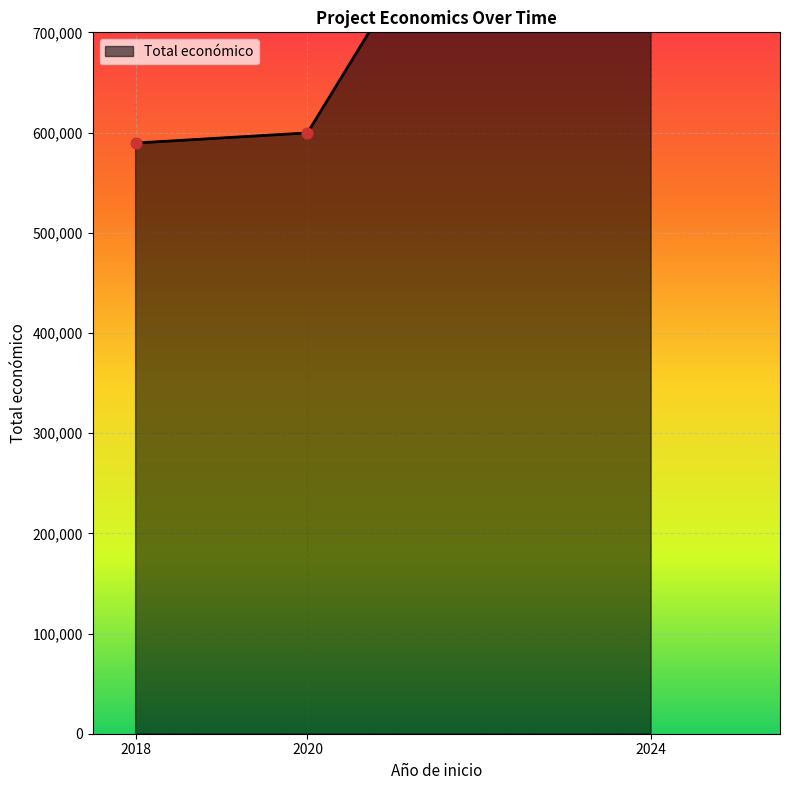

What is the change in value from 2024 to 2020?

+39107